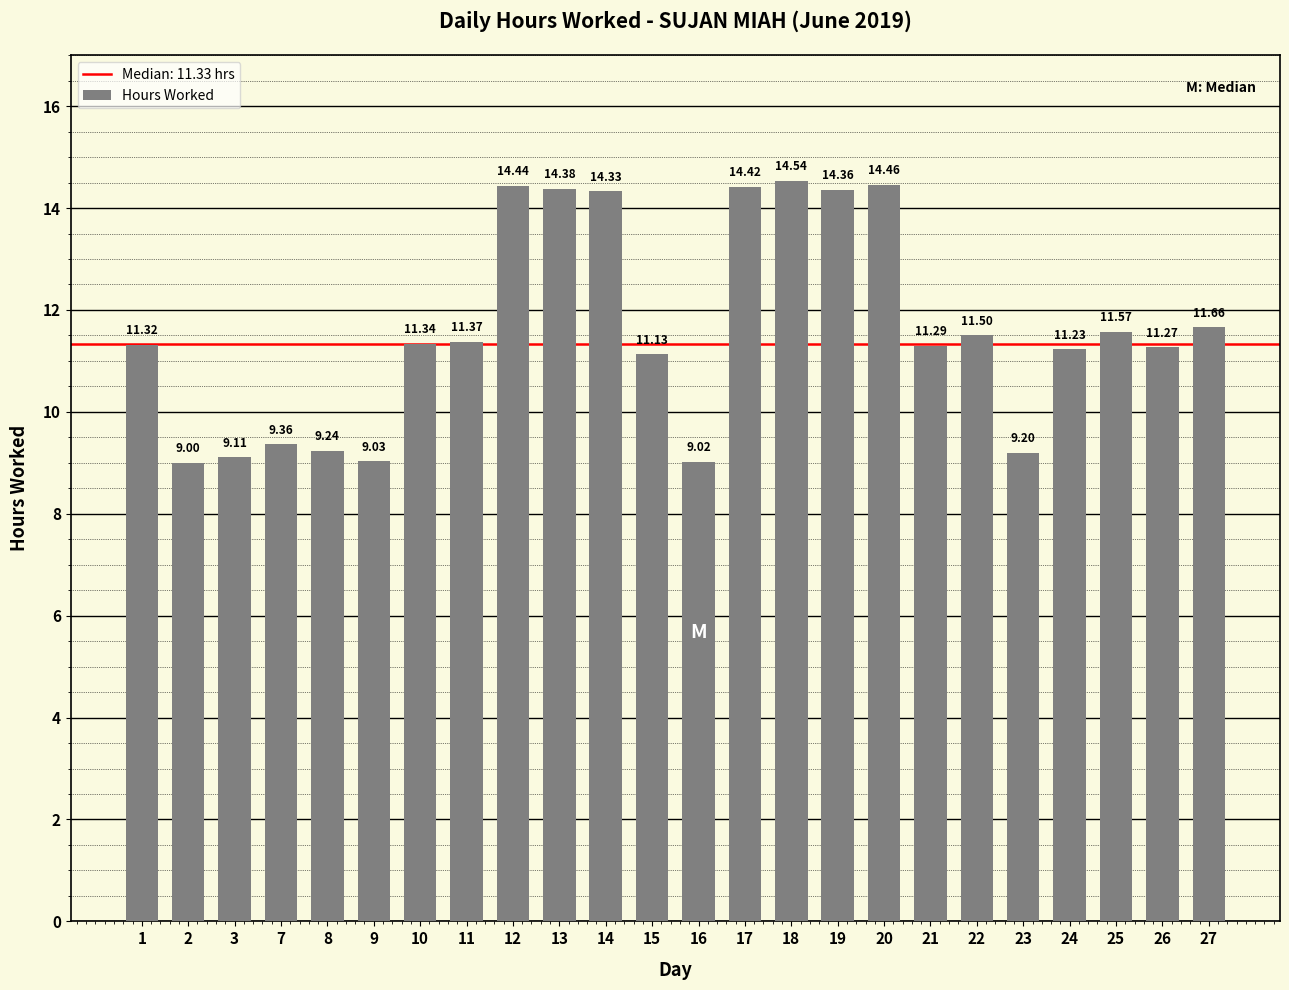

Which label corresponds to the largest value in the chart?

18